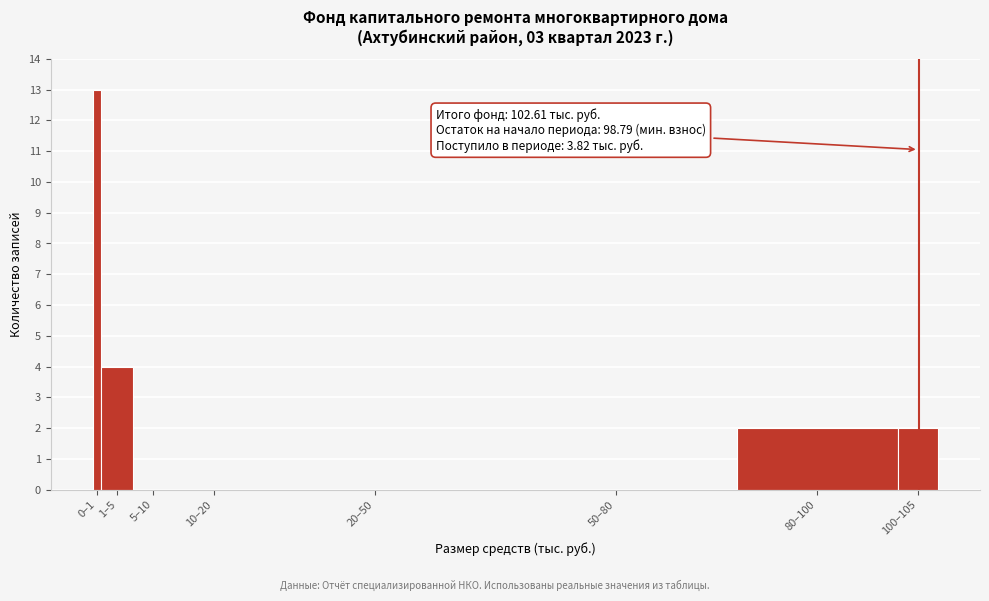

Reading right to left, transcribe all the data shown in this chart.

100–105=2	80–100=2	50–80=0	20–50=0	10–20=0	5–10=0	1–5=4	0–1=13